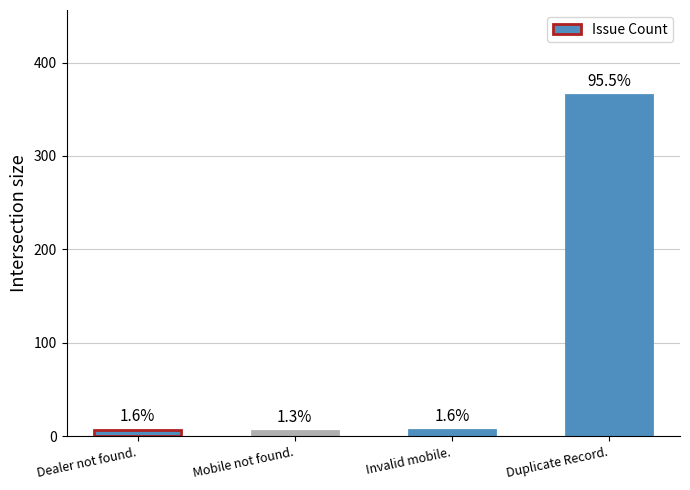

What position from the right is Dealer not found.?

4